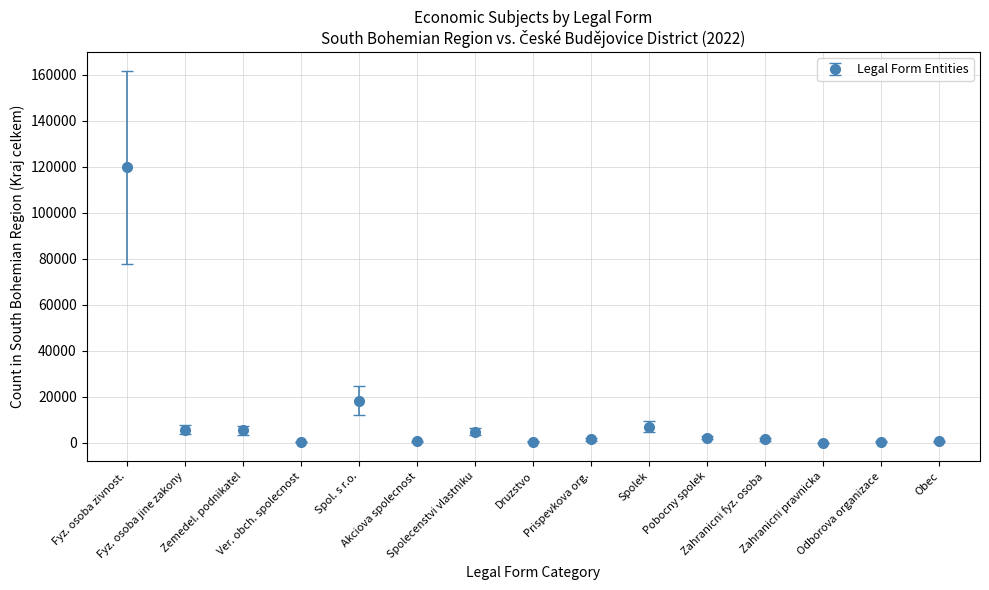

What is the greatest value displayed?

119836